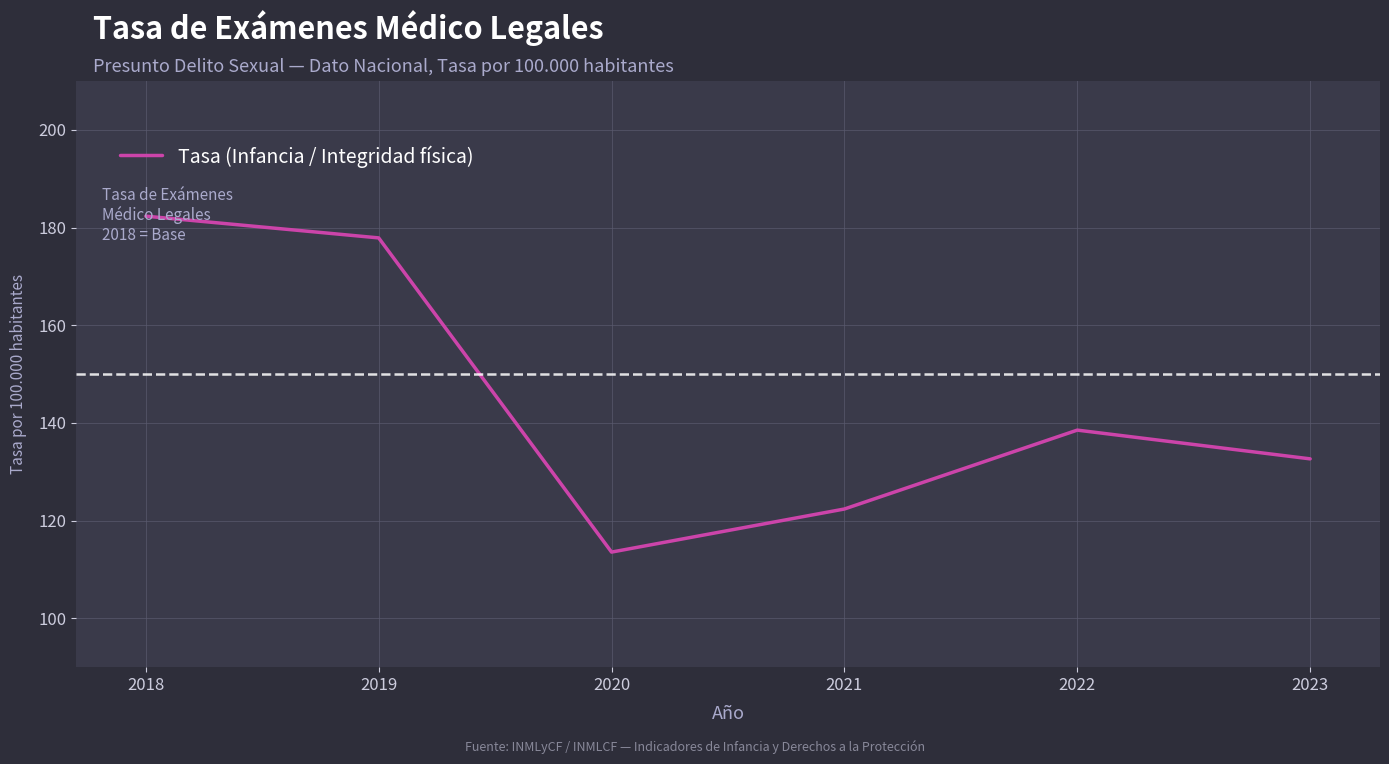

What is the change in value from 2019 to 2020?

-64.3